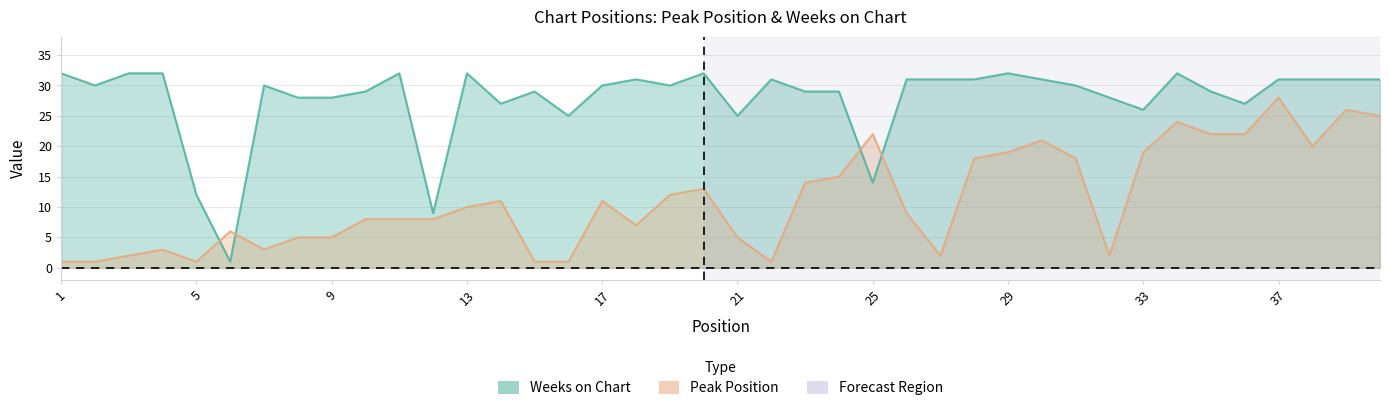

How many values in the Weeks on Chart series exceed 30?

18